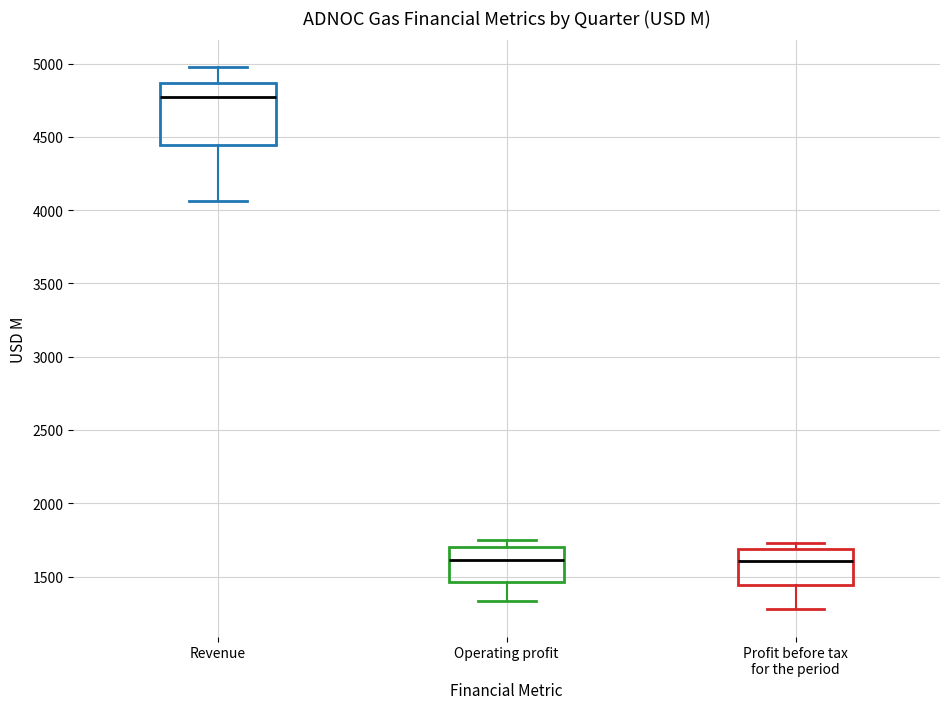

Reading left to right, transcribe this box plot: for each box, give where its median line is, the range the box spans, and where its two whiskers end, as read against the y-axis. The values are not printed on the chart, so give them approximately, as read against the axis.

Revenue: median 4750, box 4450 to 4850, whiskers 4050 to 4950
Operating profit: median 1600, box 1450 to 1700, whiskers 1350 to 1750
Profit before tax for the period: median 1600, box 1450 to 1700, whiskers 1300 to 1750